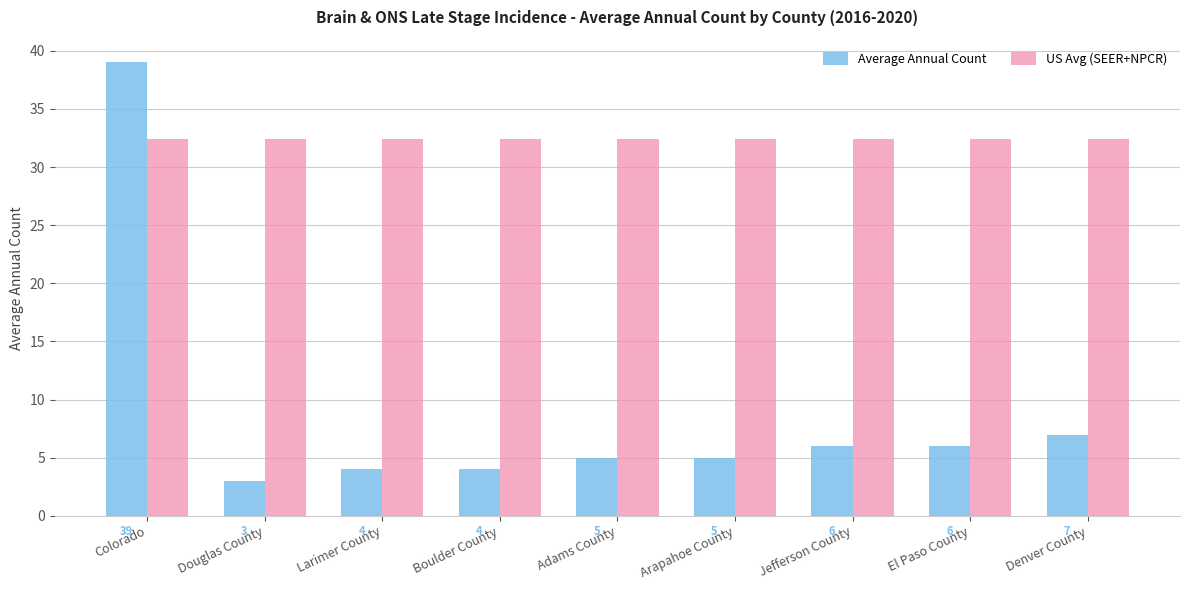

Rank the series at Jefferson County from highest to lowest value.

US Avg (SEER+NPCR), Average Annual Count